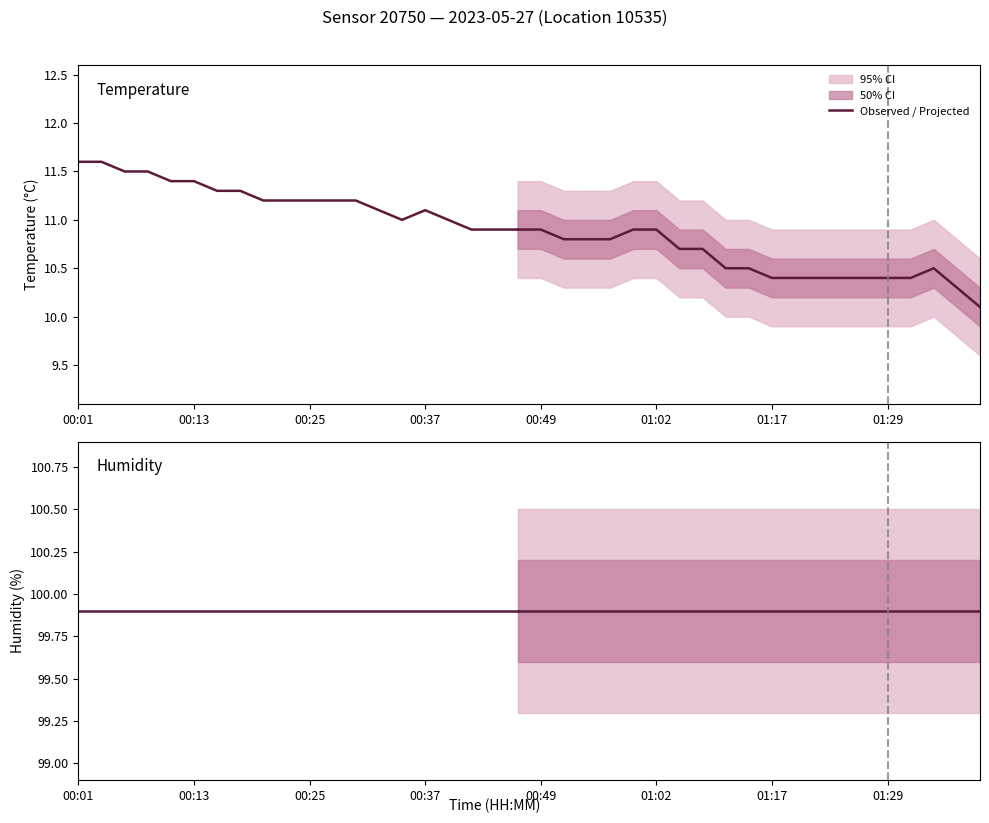

True or false: humidity and temperature intersect in this chart.

False